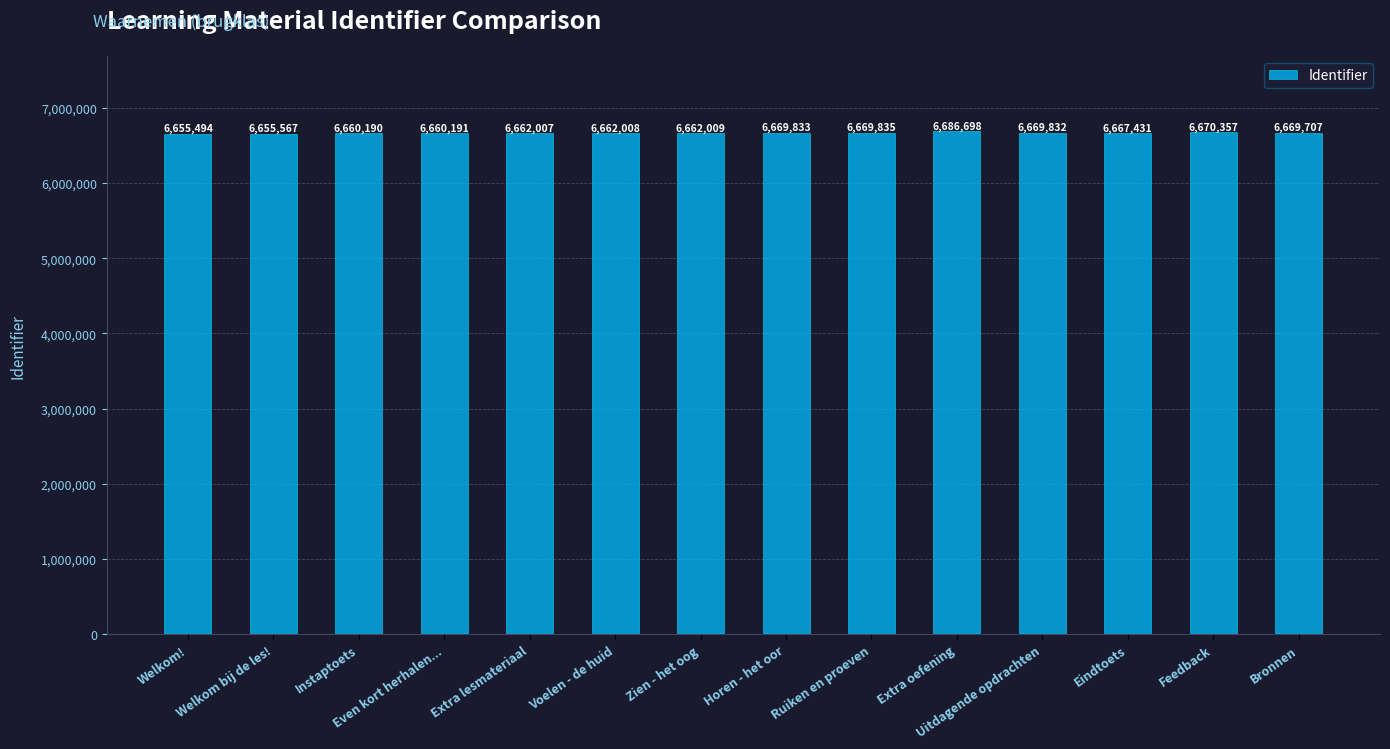

What is the sum of the values at Ruiken en proeven and Uitdagende opdrachten?

13339667